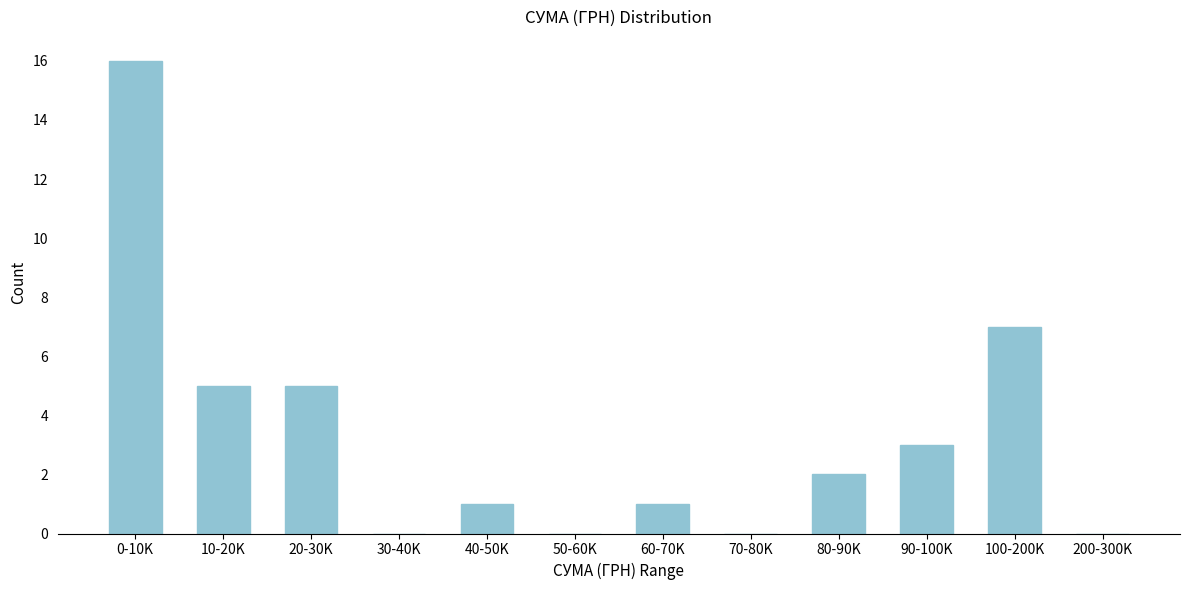

Reading left to right, list all the values displayed in this chart.

0-10K=16	10-20K=5	20-30K=5	30-40K=0	40-50K=1	50-60K=0	60-70K=1	70-80K=0	80-90K=2	90-100K=3	100-200K=7	200-300K=0